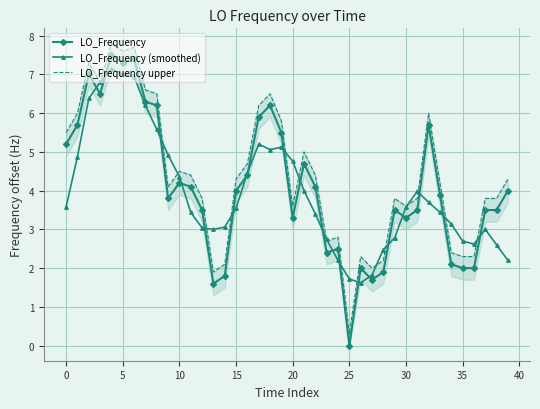

How many data points does each series have?

40